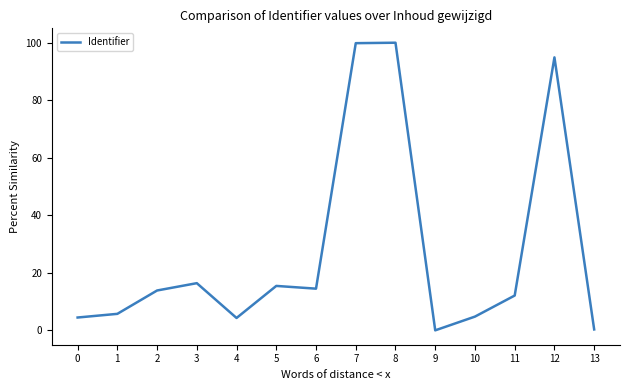

Does the chart have visible grid lines?

No